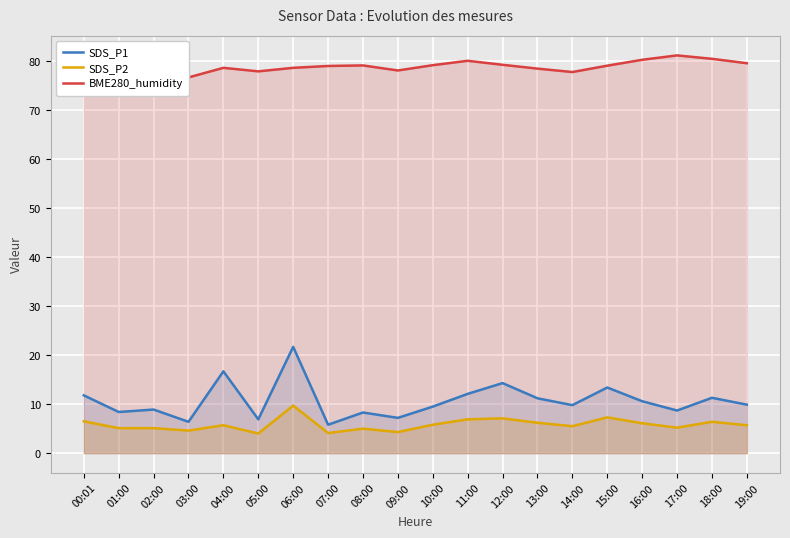

Where is the first local maximum for SDS_P2?

04:00